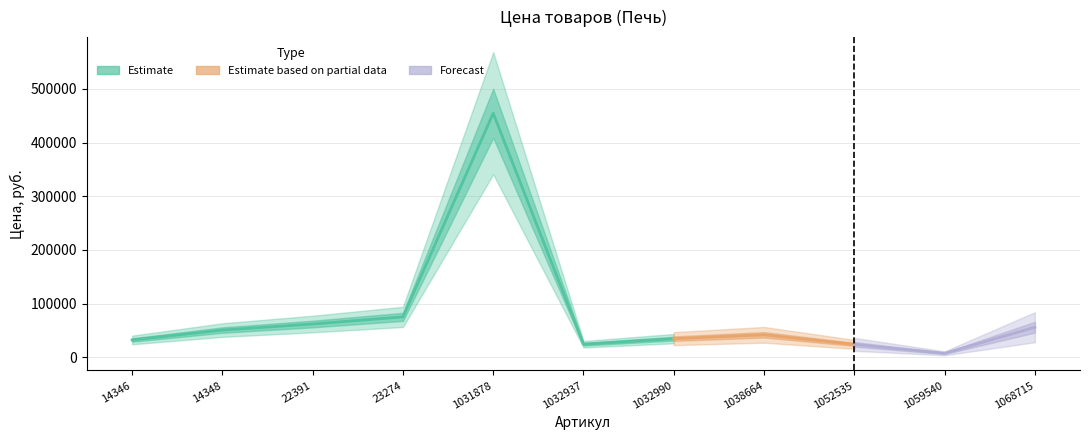

Reading left to right, what are all the values shown in this chart?

32214	50657	61906	75196	454553	24267	34665	41803	24031	7350	55951